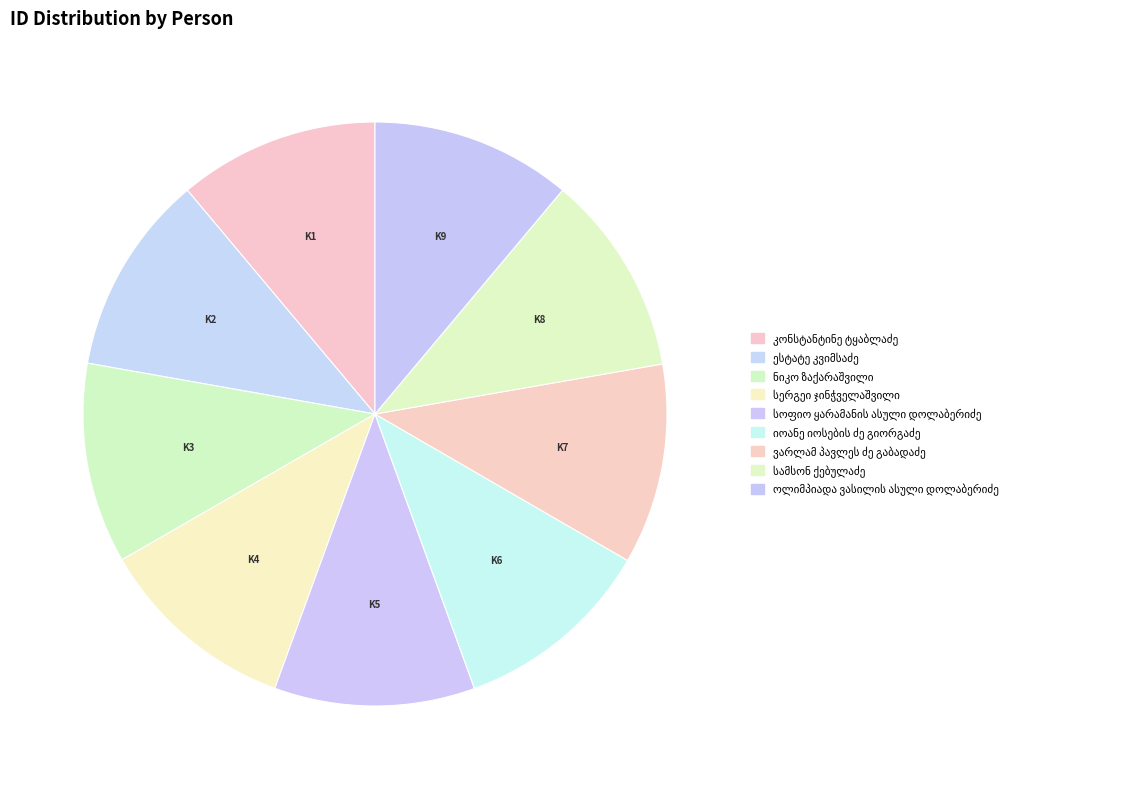

How much of the chart is everything except კონსტანტინე ტყაბლაძე?

88.9%